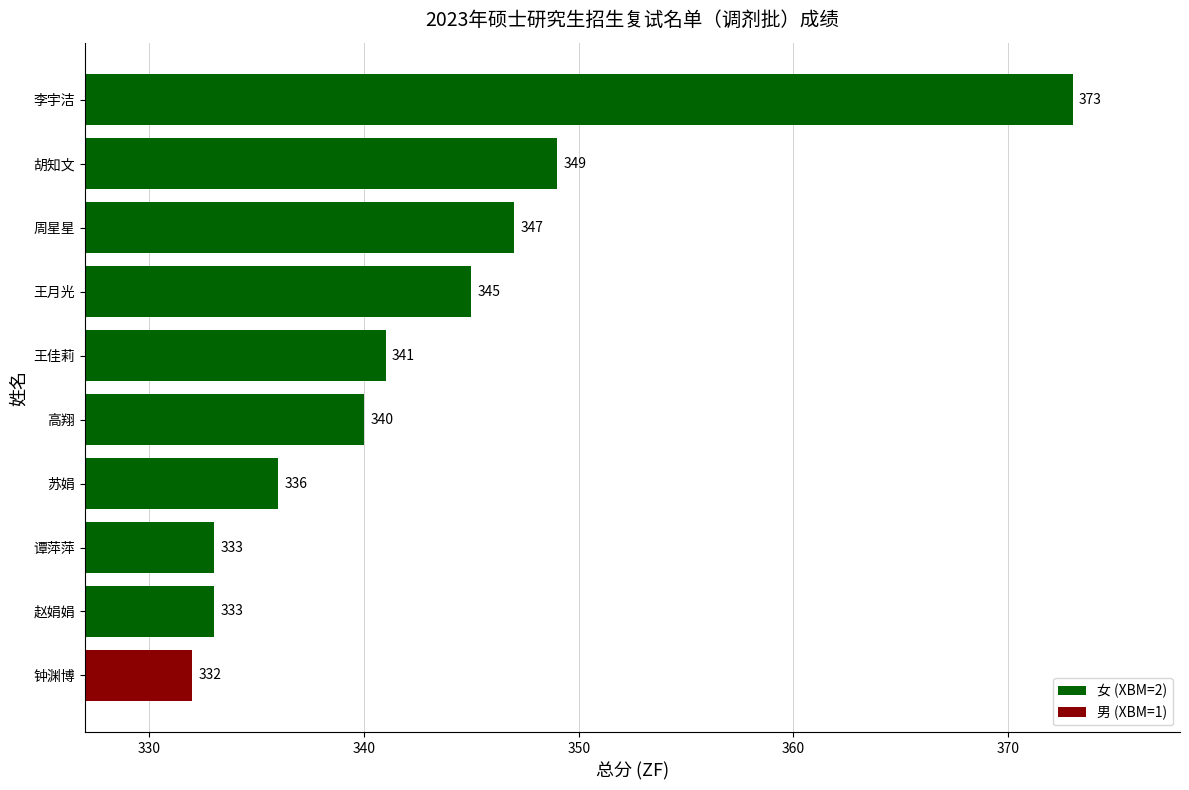

What is the maximum value shown in the chart?

373